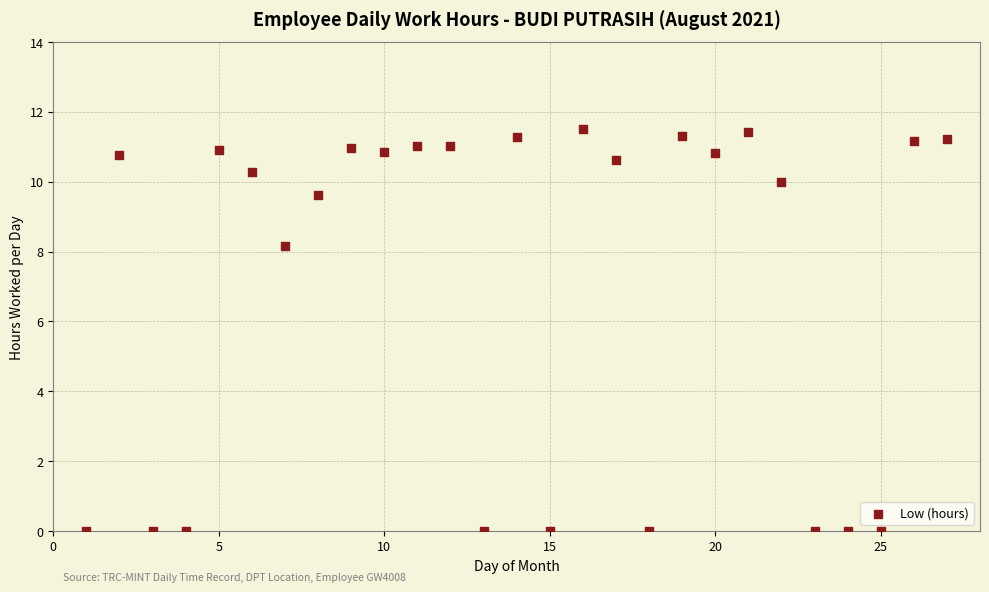

What Y value in the scatter plot is closest to 5?

8.2